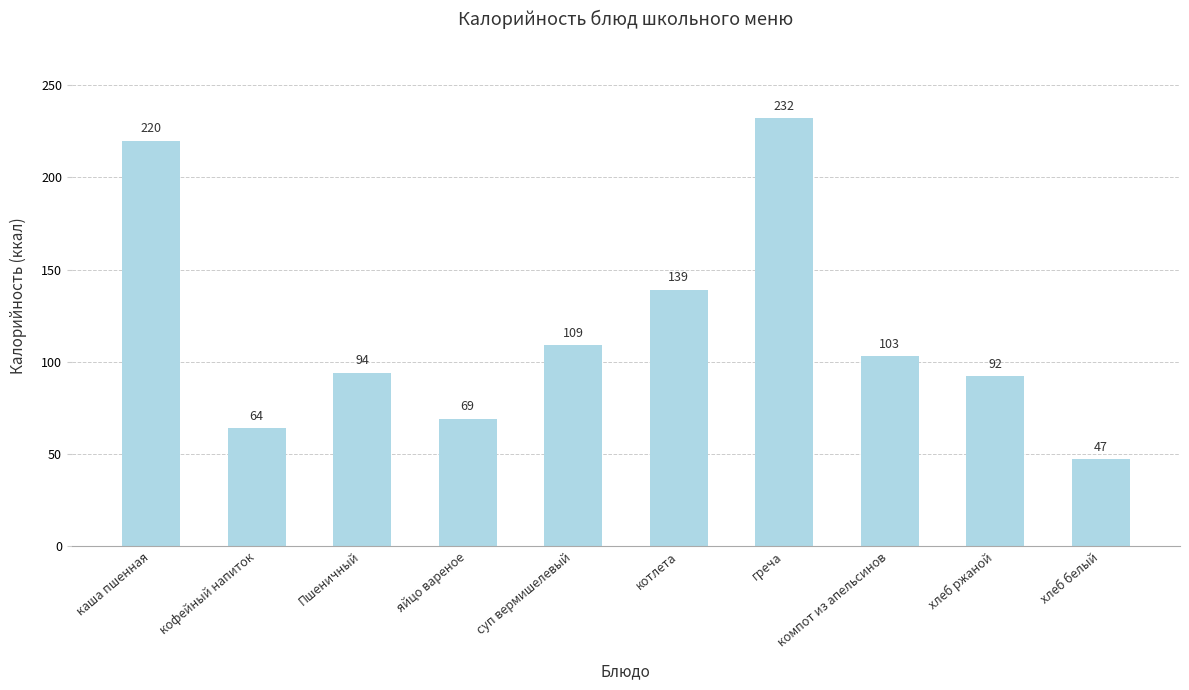

Rank the categories by value from lowest to highest.

хлеб белый, кофейный напиток, яйцо вареное, хлеб ржаной, Пшеничный, компот из апельсинов, суп вермишелевый, котлета, каша пшенная, греча